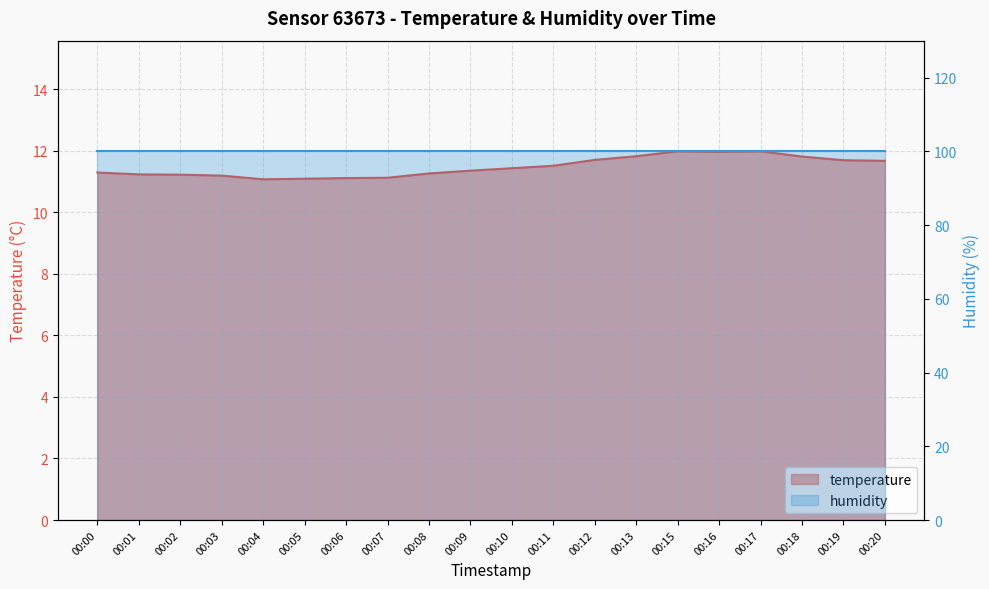

What is the change in value from 00:08 to 00:09?

+0.1